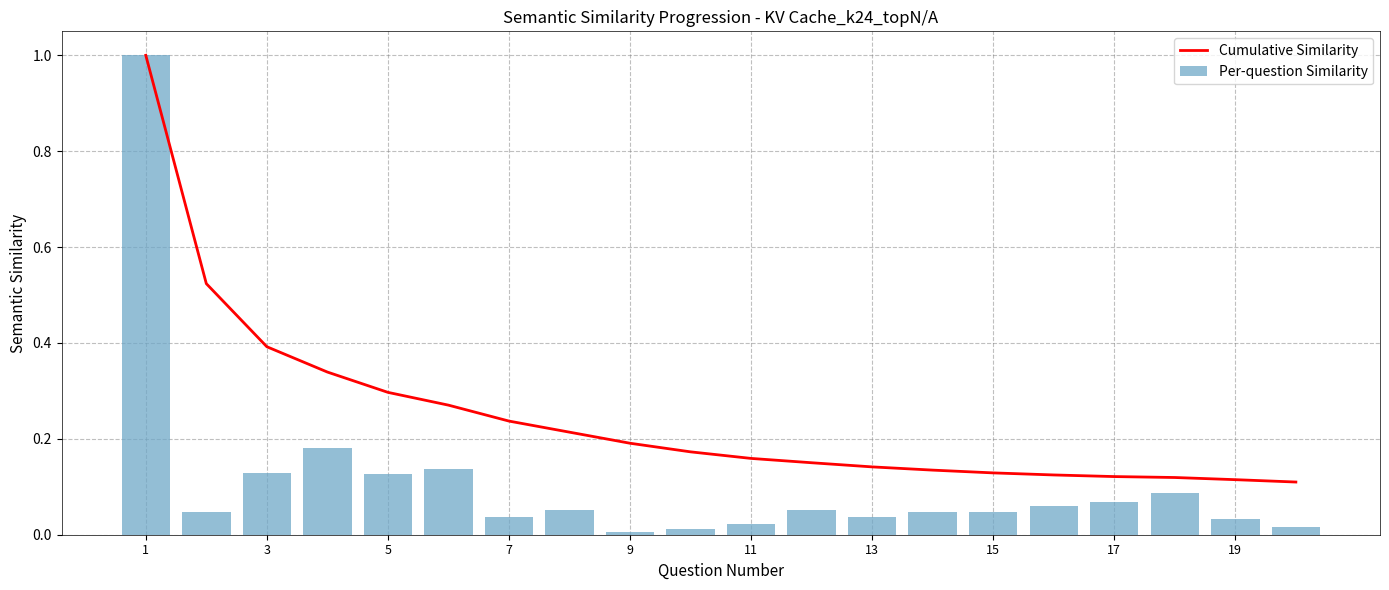

Does the chart contain stacked bars?

No